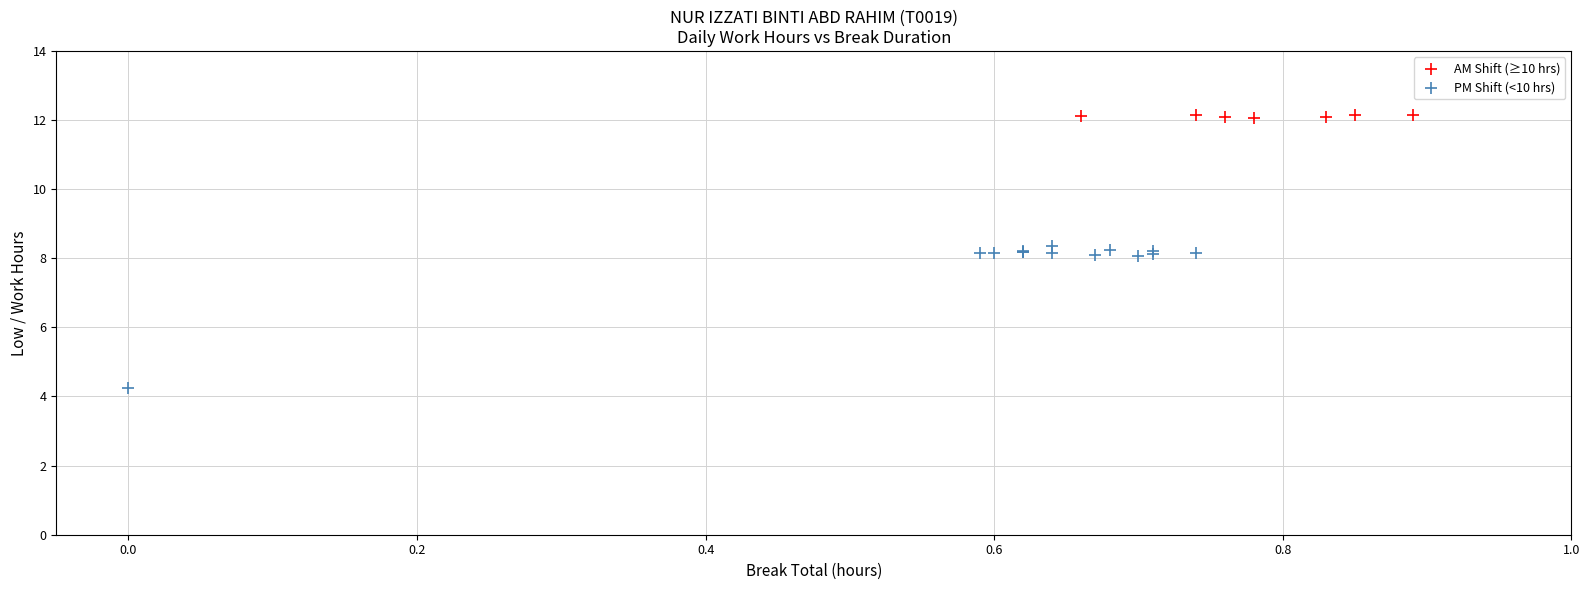

Which series contains the lowest Y value?

PM Shift (<10 hrs)